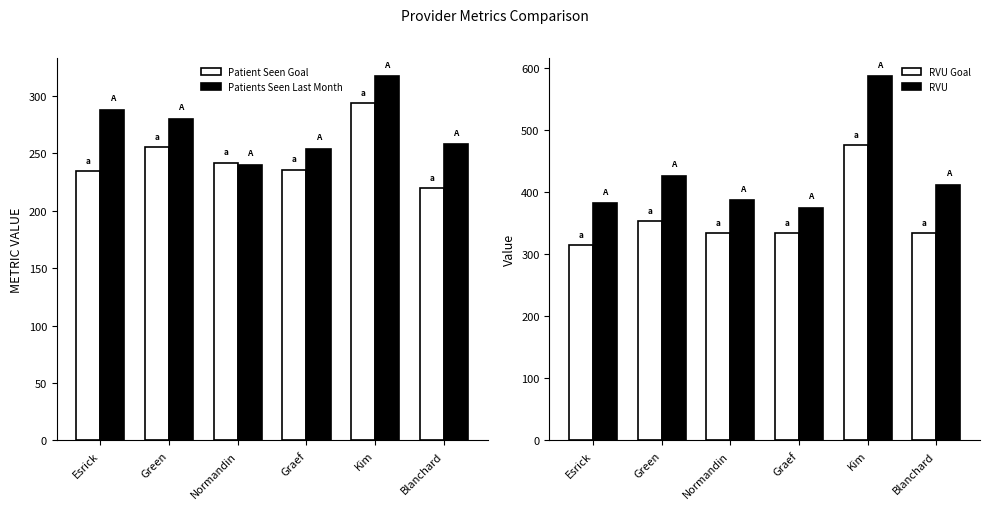

Which category has the highest value in the RVU series?

Kim